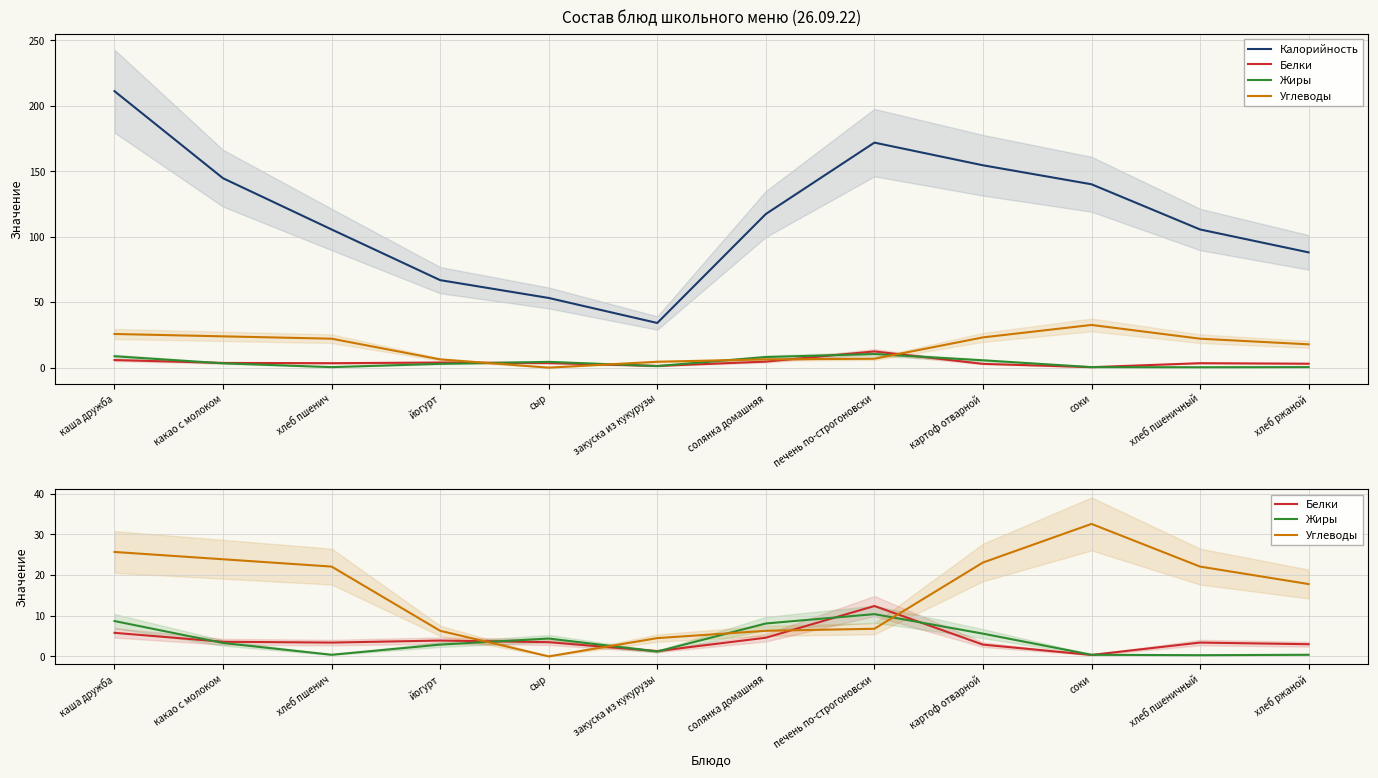

Does the chart have visible grid lines?

Yes